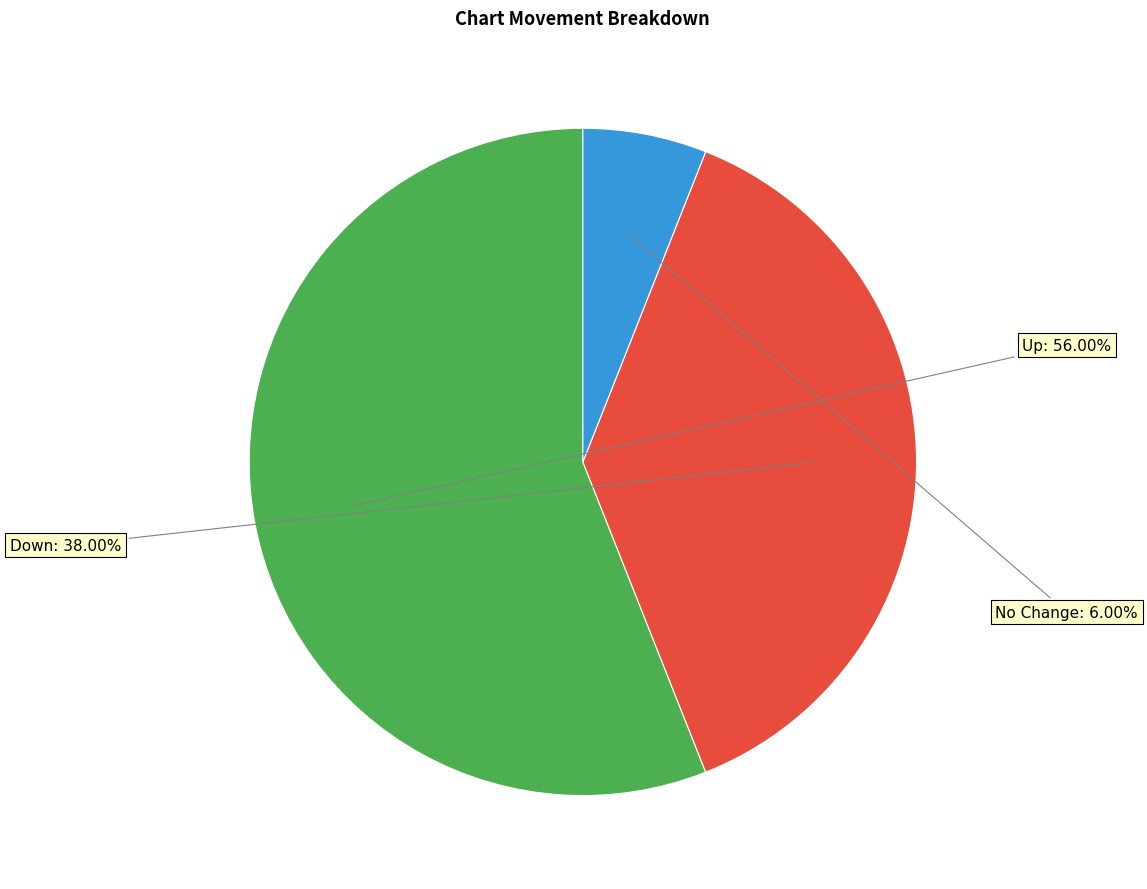

Is there any slice that represents more than half of the pie?

Yes